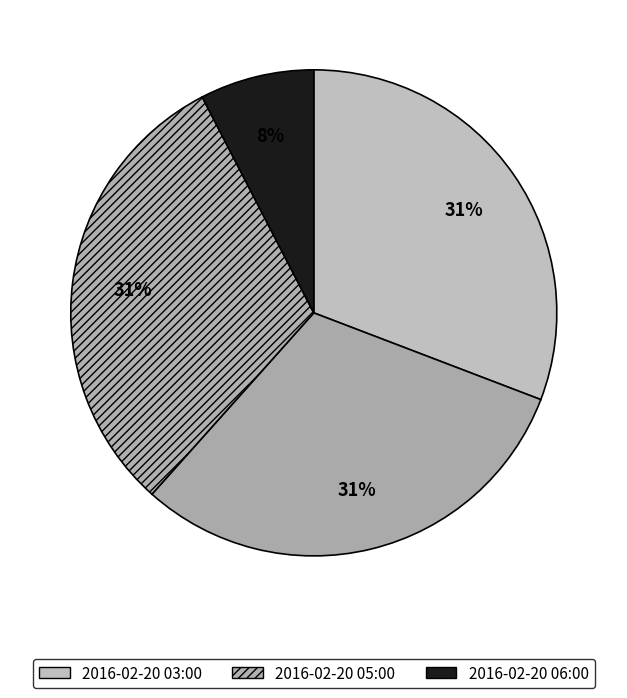

To the nearest percent, what is the combined percentage of 2016-02-20 04:00 and 2016-02-20 03:00?

62%